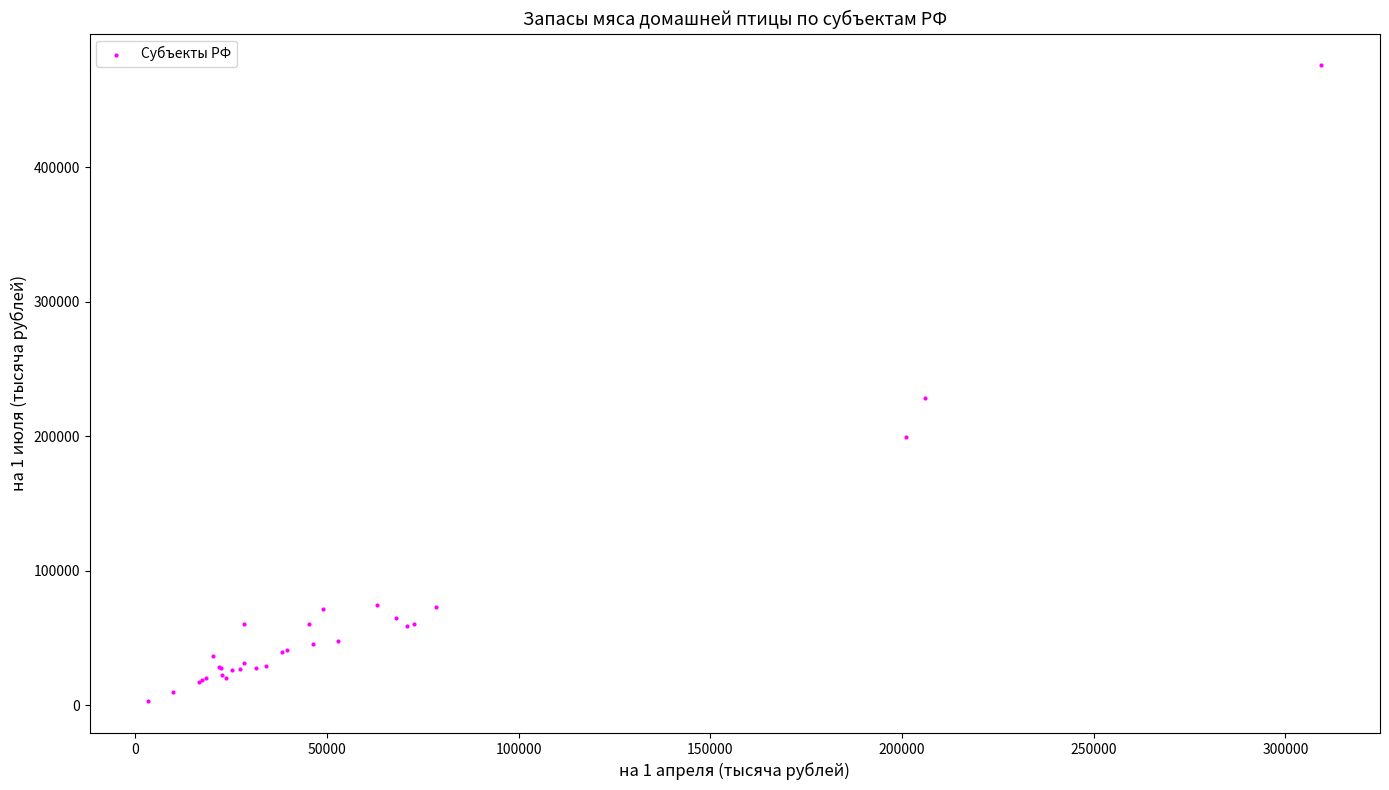

What Y value in the scatter plot is closest to 239385?

228134.3